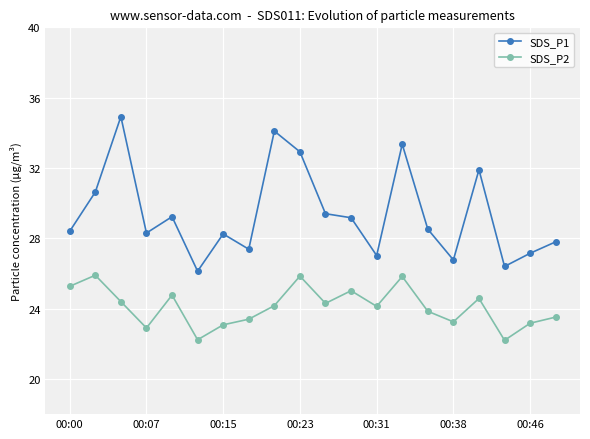

What is the average value of the SDS_P1 series?

29.4